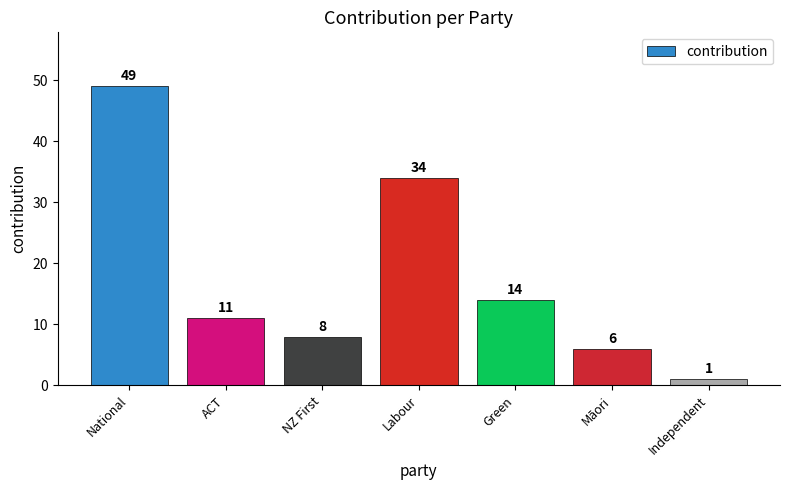

Is it true that the value at ACT is 11?

True